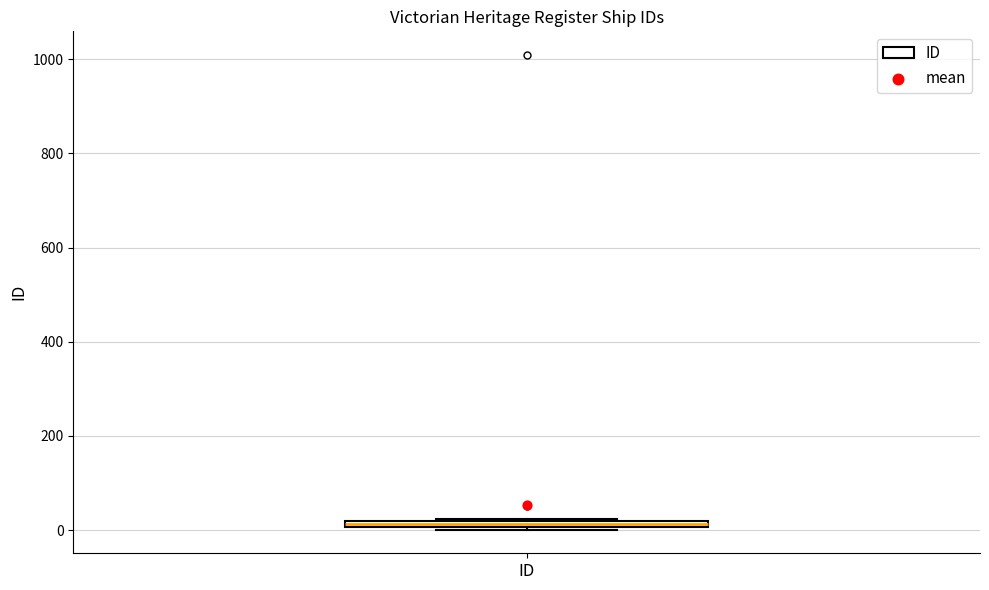

Where is the upper edge of the box for ID on the y-axis? The values are not printed on the chart, so give them approximately, as read against the axis.

20